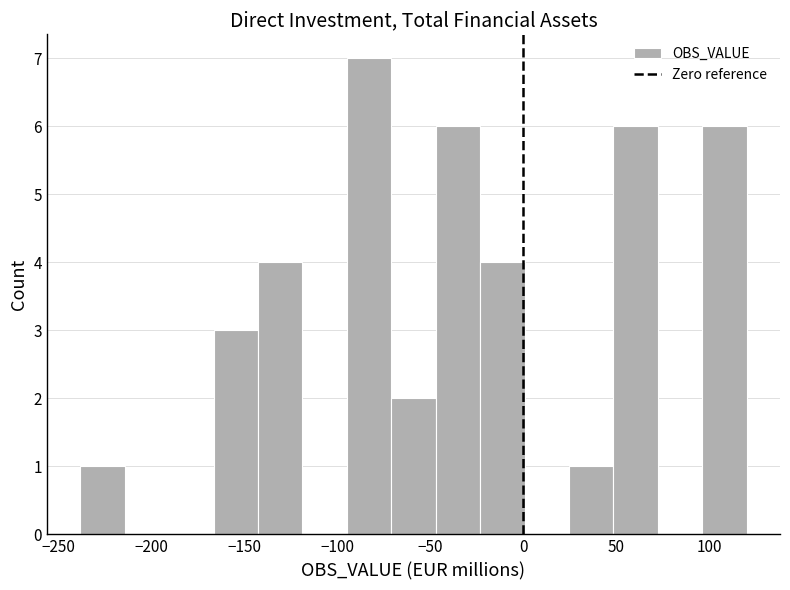

How tall is the bar that spans 50 to 70 on the x-axis? Neither the bar edges nor the heights are printed on the chart, so give them approximately, as read against the axes.

6